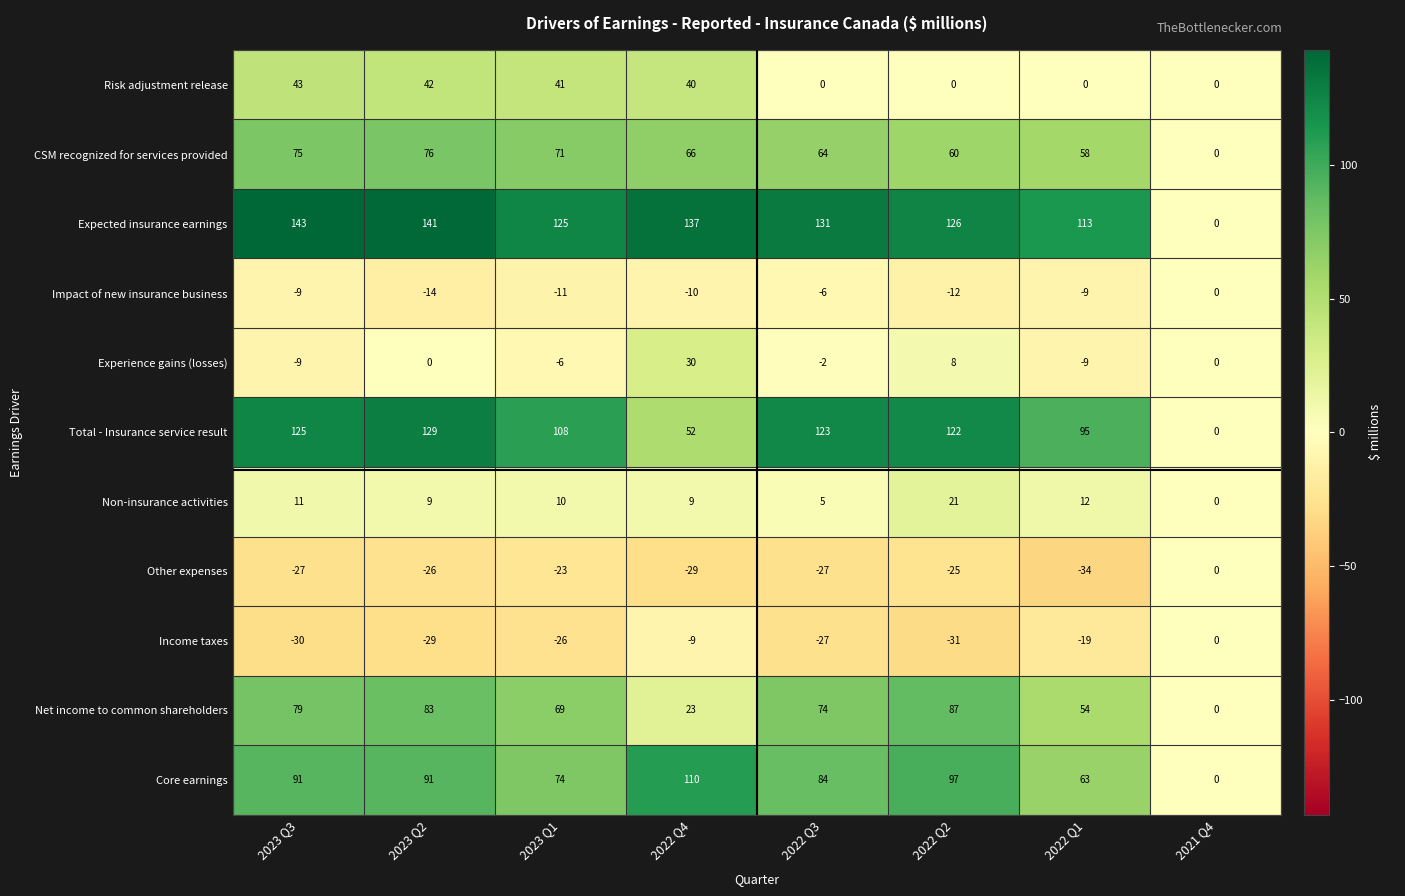

Which category has the lowest value across all series?

2022 Q1